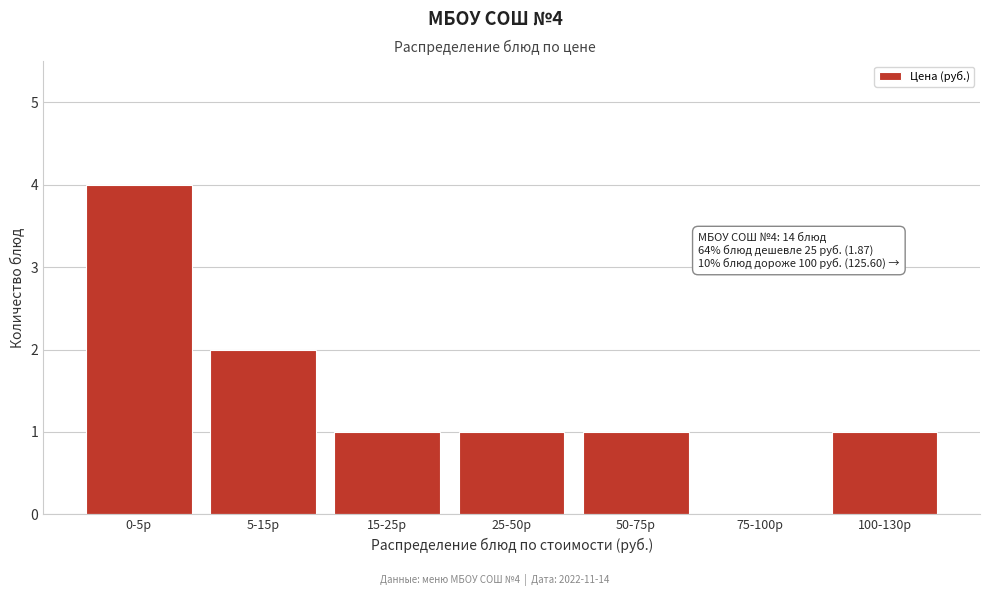

Reading left to right, extract all data points from this chart.

0-5р=4	5-15р=2	15-25р=1	25-50р=1	50-75р=1	75-100р=0	100-130р=1